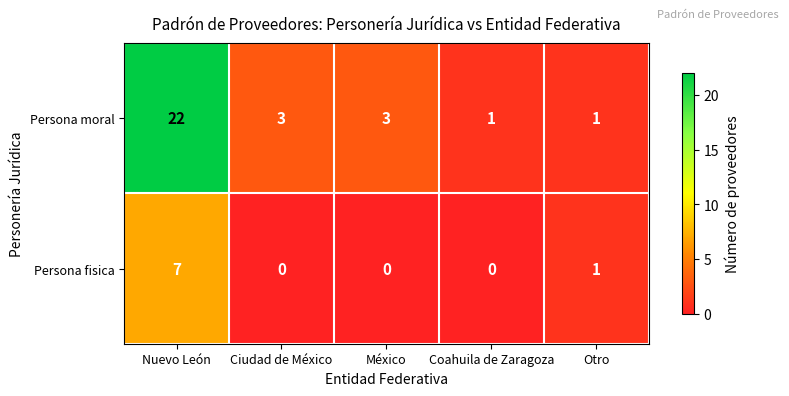

Reading left to right, list all the values displayed in this chart.

Persona moral: Nuevo León=22	Ciudad de México=3	México=3	Coahuila de Zaragoza=1	Otro=1
Persona fisica: Nuevo León=7	Ciudad de México=0	México=0	Coahuila de Zaragoza=0	Otro=1